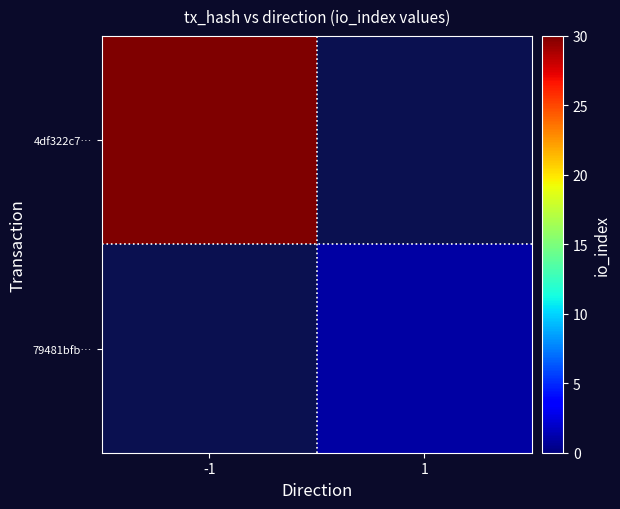

Rank the series at -1 from lowest to highest value.

79481bfb…, 4df322c7…